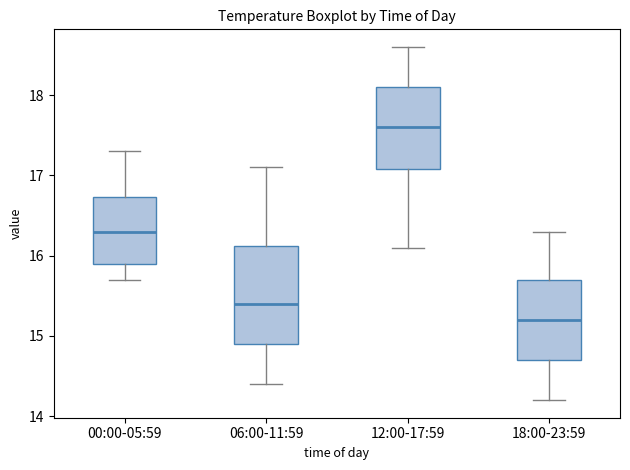

Reading left to right, read every box against the y-axis: the position of its median line, the range the box covers, and the ends of its whiskers. The values are not printed on the chart, so give them approximately, as read against the axis.

00:00-05:59: median 16.3, box 15.9 to 16.7, whiskers 15.7 to 17.3
06:00-11:59: median 15.4, box 14.9 to 16.1, whiskers 14.4 to 17.1
12:00-17:59: median 17.6, box 17.1 to 18.1, whiskers 16.1 to 18.6
18:00-23:59: median 15.2, box 14.7 to 15.7, whiskers 14.2 to 16.3